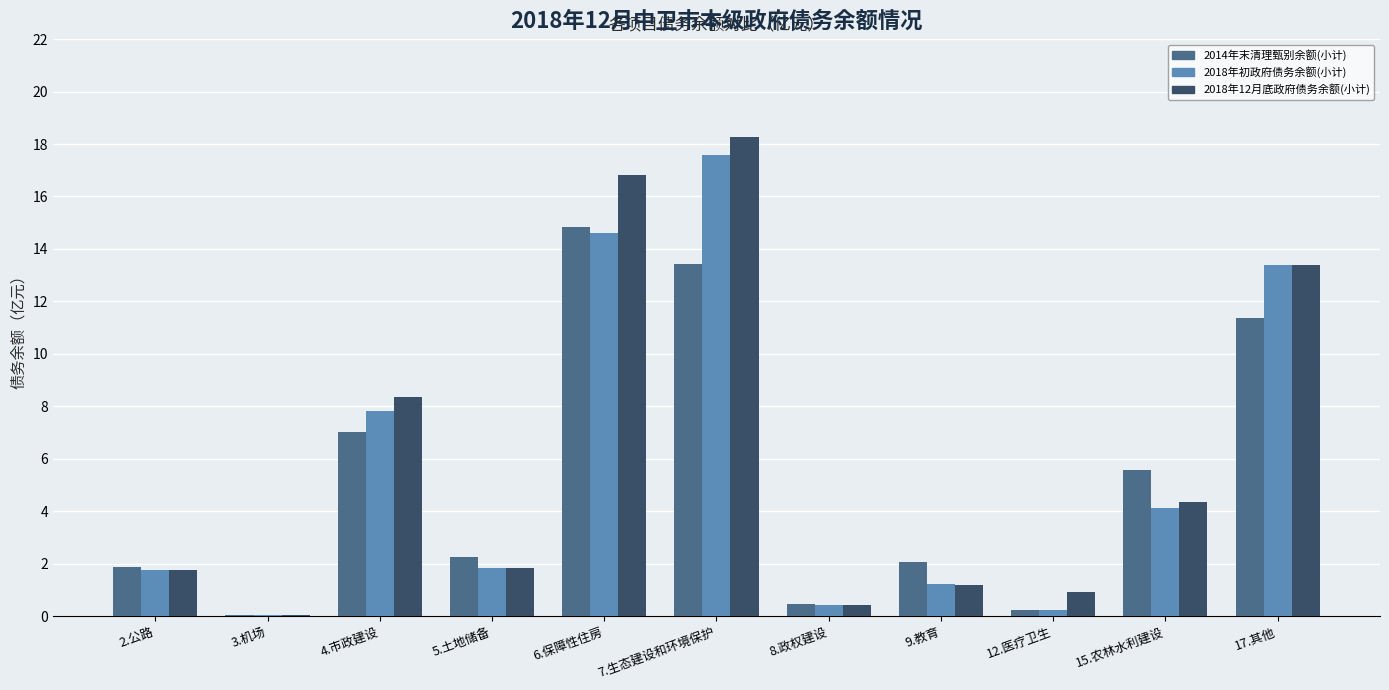

What is the total value across all series at 17.其他?

38.1